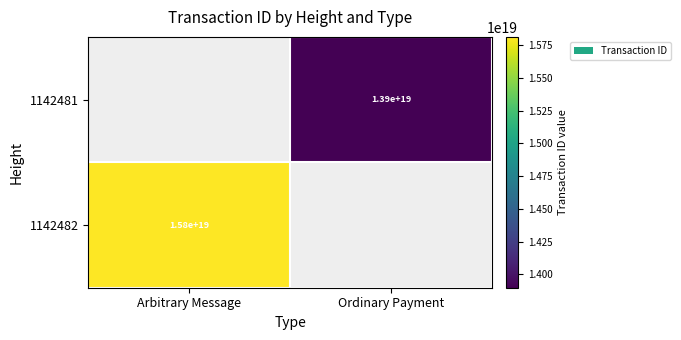

What is the maximum value shown in the chart?

15814482676418076672.0